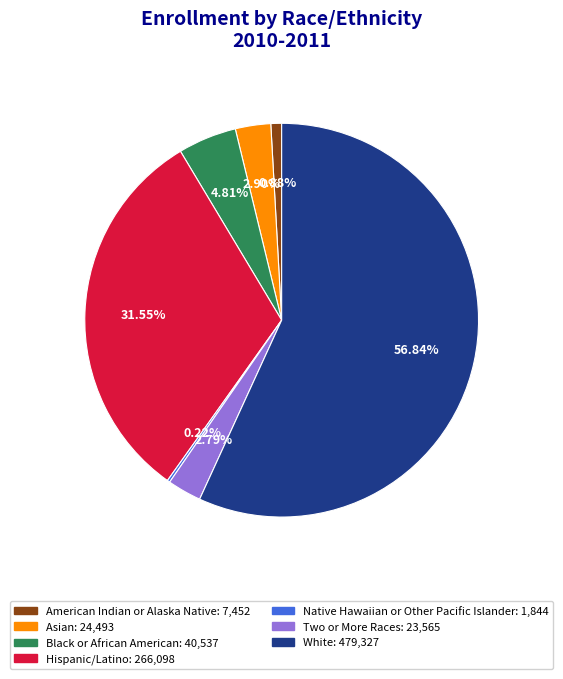

Which slice is the largest?

White